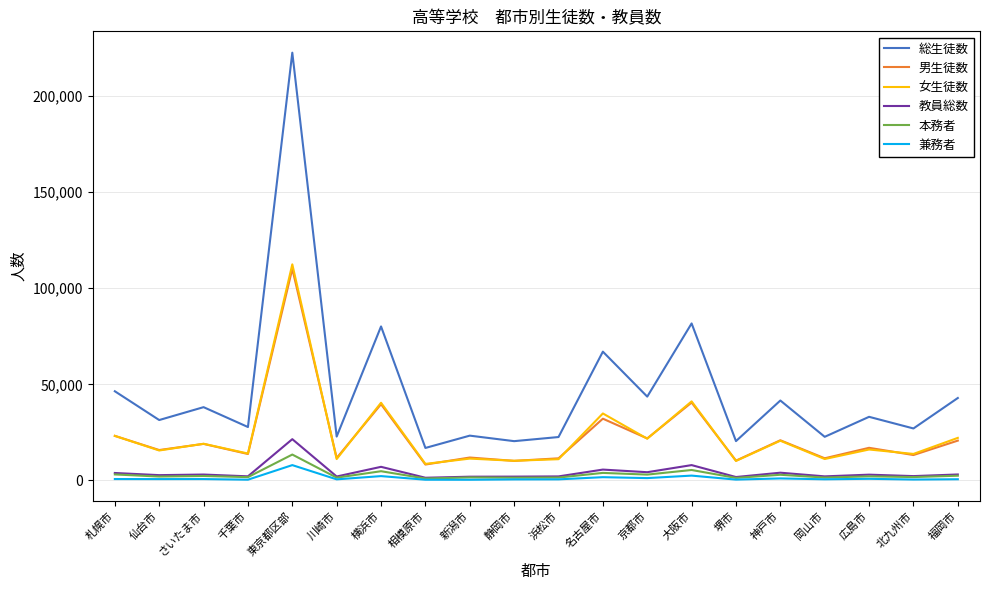

List the series in order of their peak value, lowest first.

兼務者, 本務者, 教員総数, 男生徒数, 女生徒数, 総生徒数